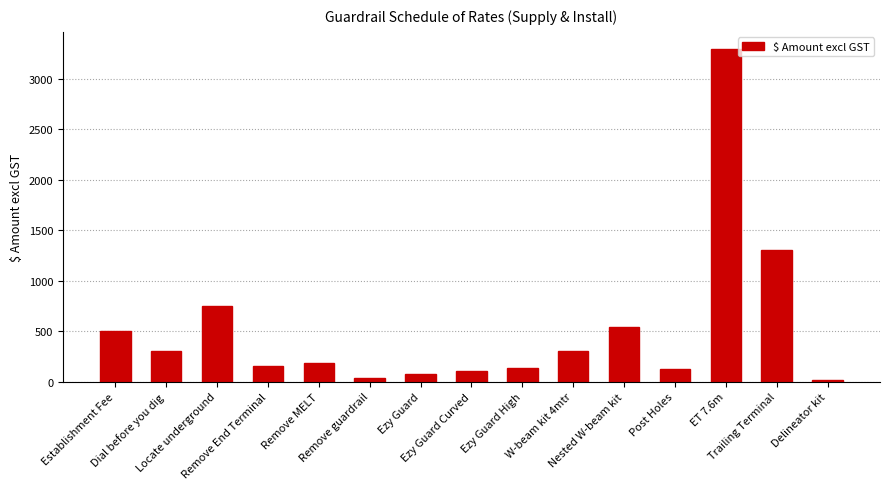

What is the difference between the values at ET 7.6m and Trailing Terminal?

2000